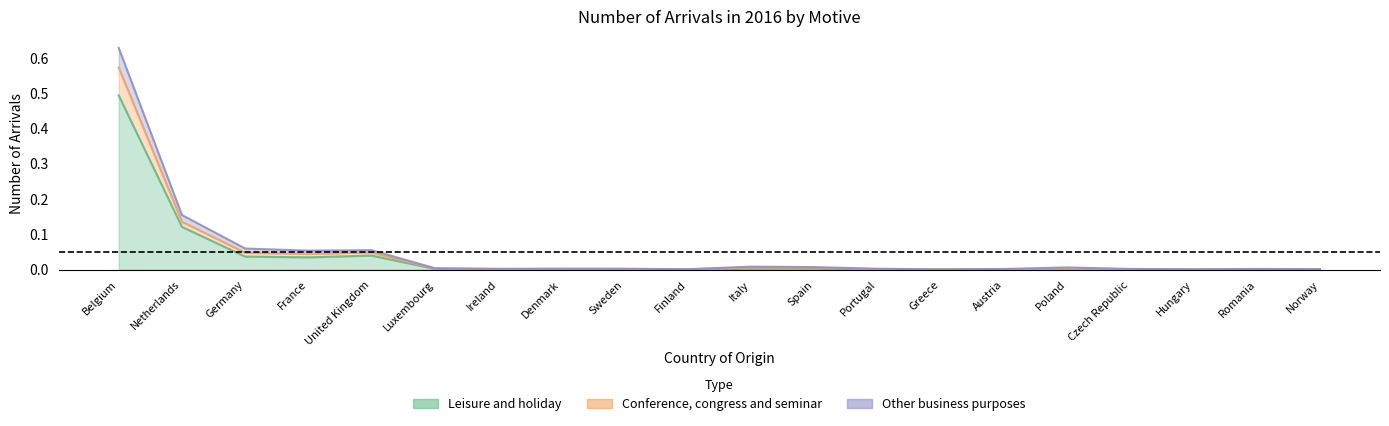

At which label is Leisure and holiday closest to 0?

Greece